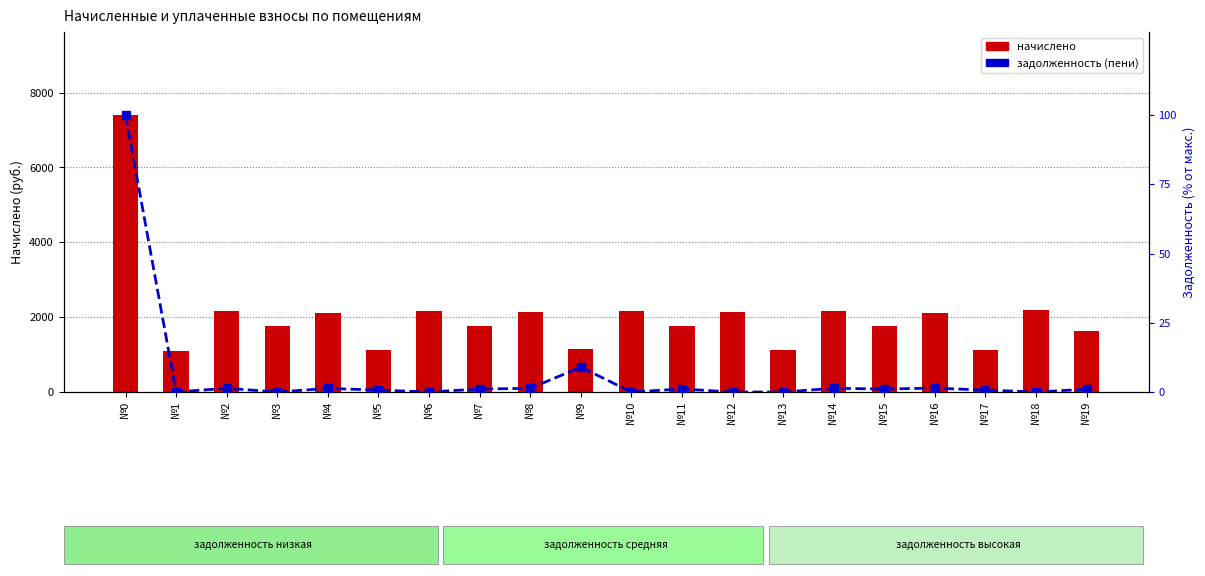

What is the difference between the highest and lowest values at №7?

1750.3